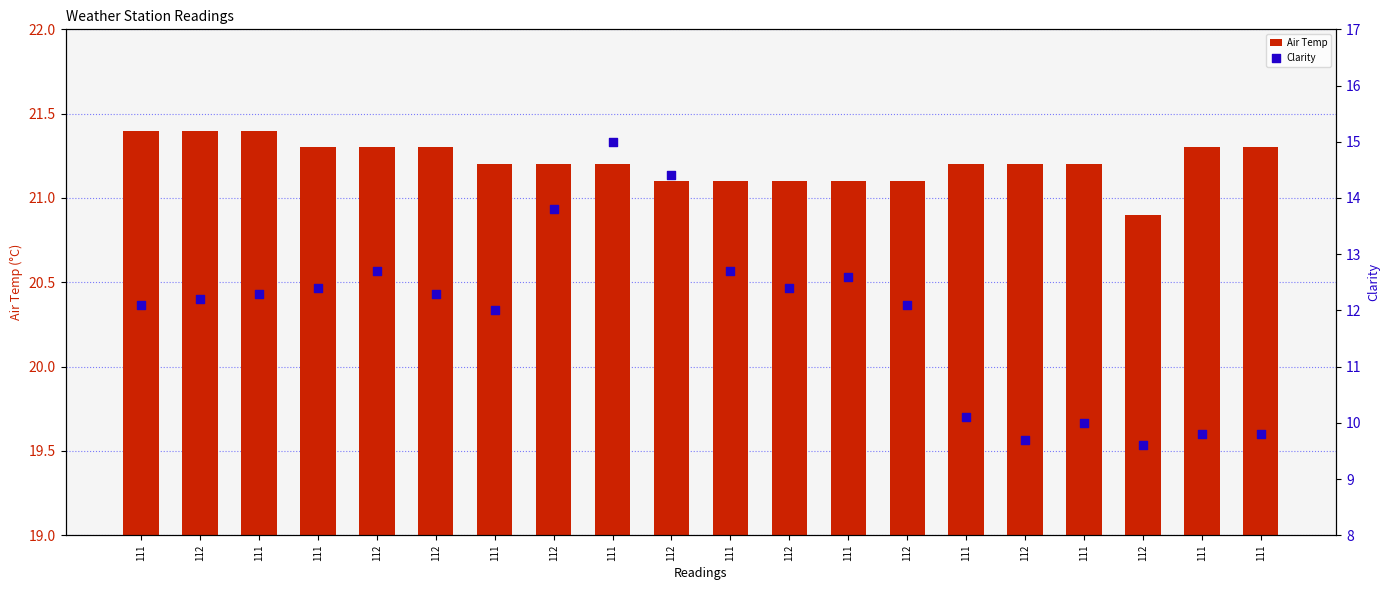

What are all the series names shown in the legend?

Air Temp, Clarity